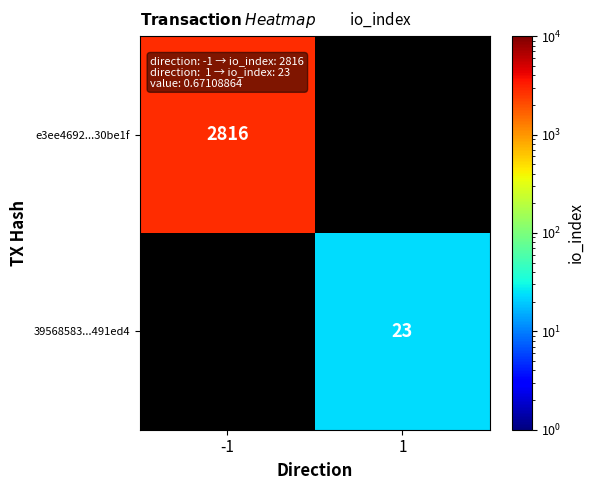

The 39568583...491ed4 series shows 36 at 1. True or false?

False